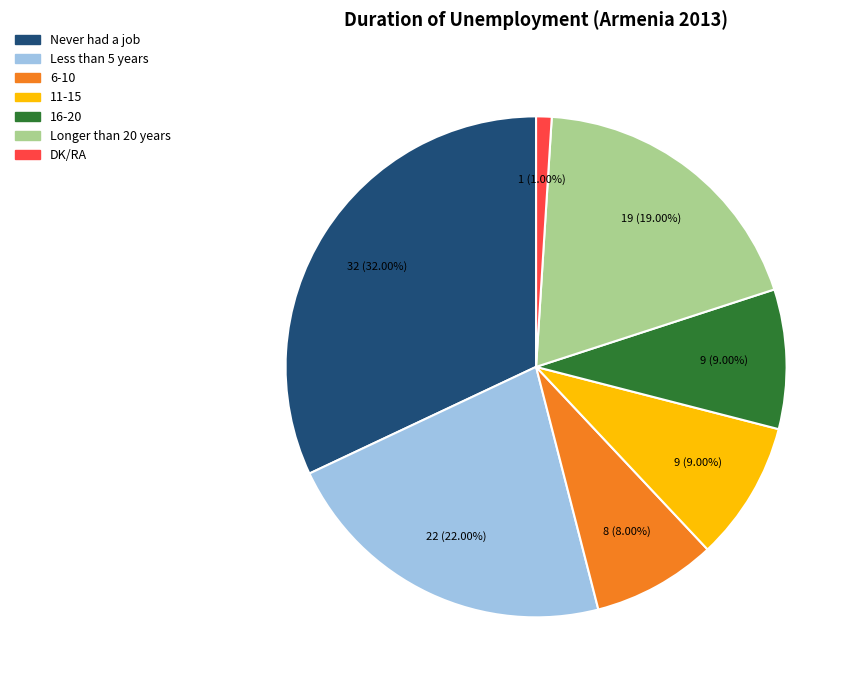

To the nearest percent, what is the combined percentage of 16-20 and 11-15?

18%